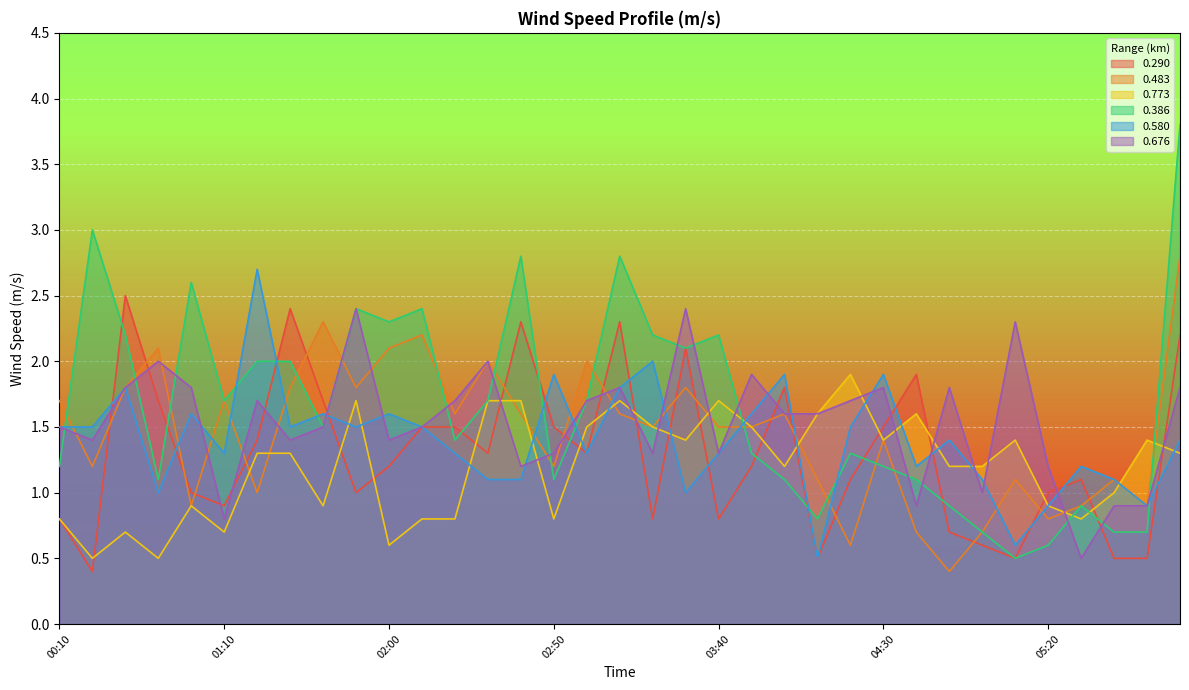

After their last crossing, which series has the higher values: 0.580 or 0.676?

0.580